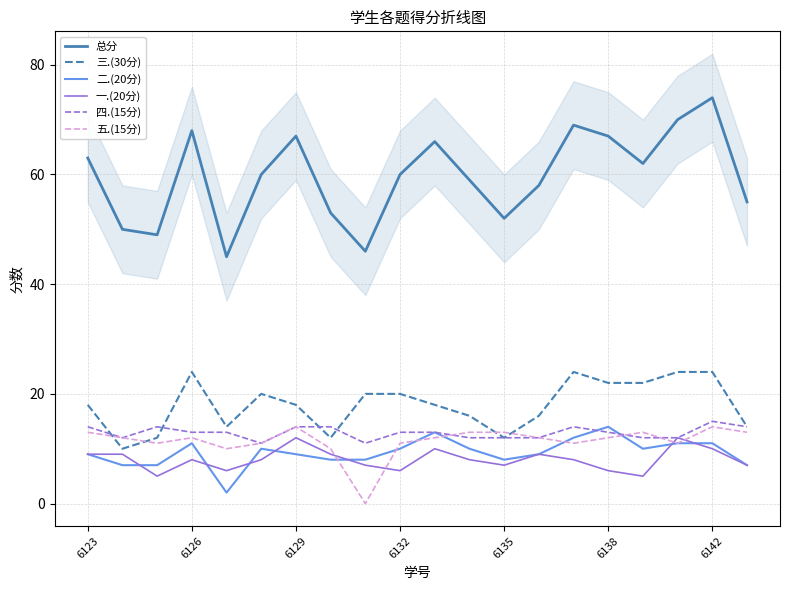

After their last crossing, which series has the higher values: 二.(20分) or 四.(15分)?

四.(15分)